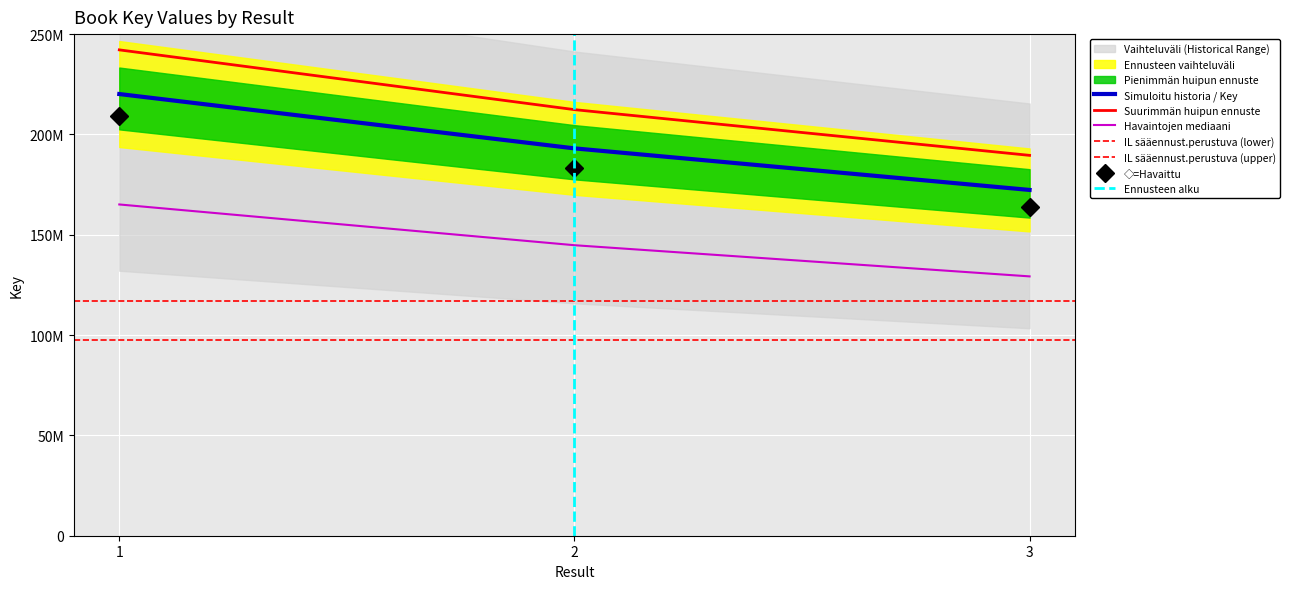

At which label is the value closest to 196234575?

2